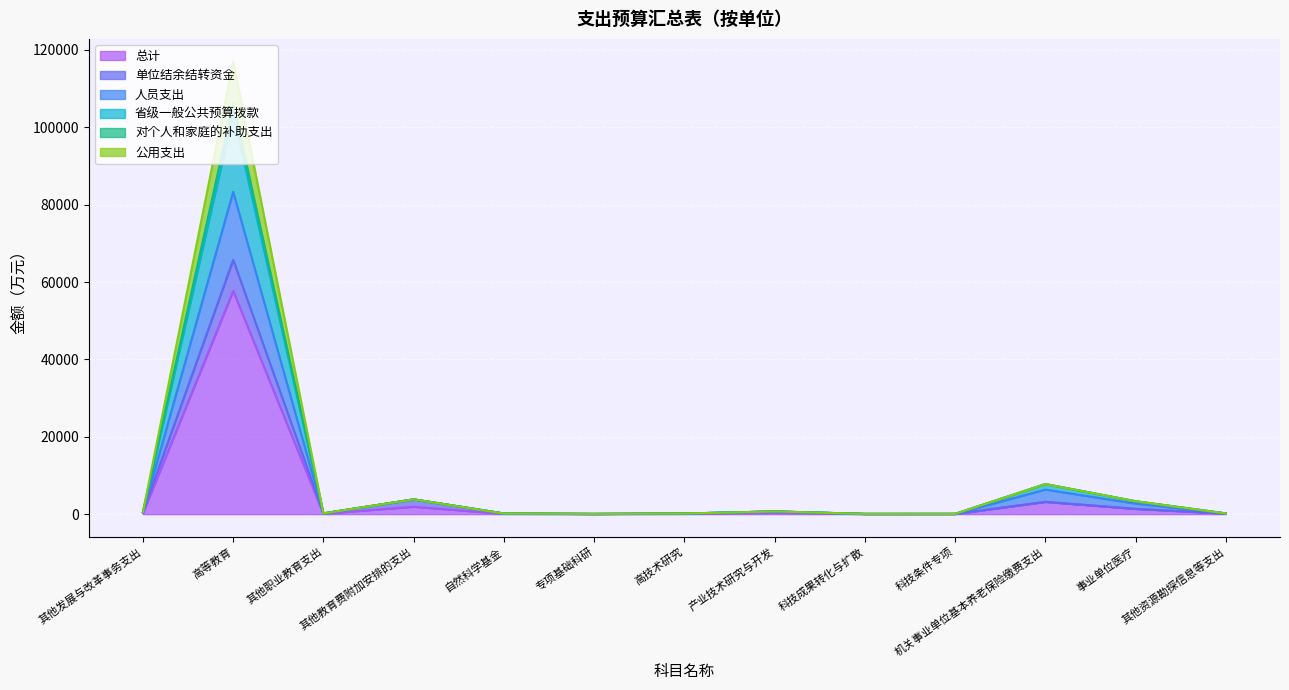

True or false: 单位结余结转资金 and 公用支出 cross at least once.

False